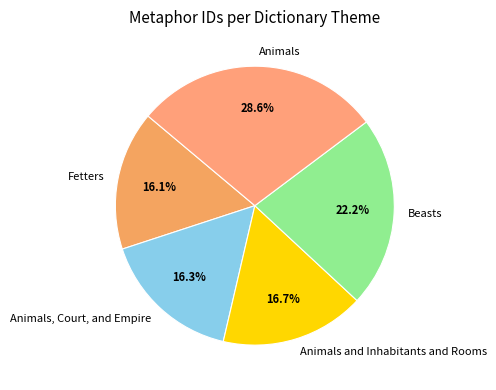

What is the total percentage of Beasts and Animals and Inhabitants and Rooms?

38.9%